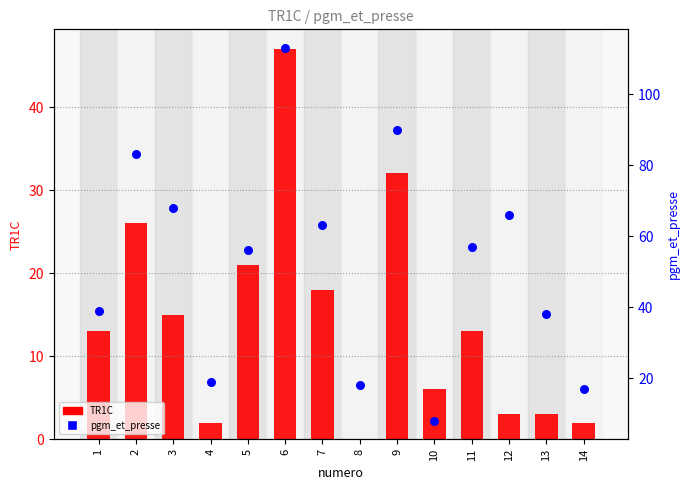

Which series has the largest Y range (max minus min)?

pgm_et_presse